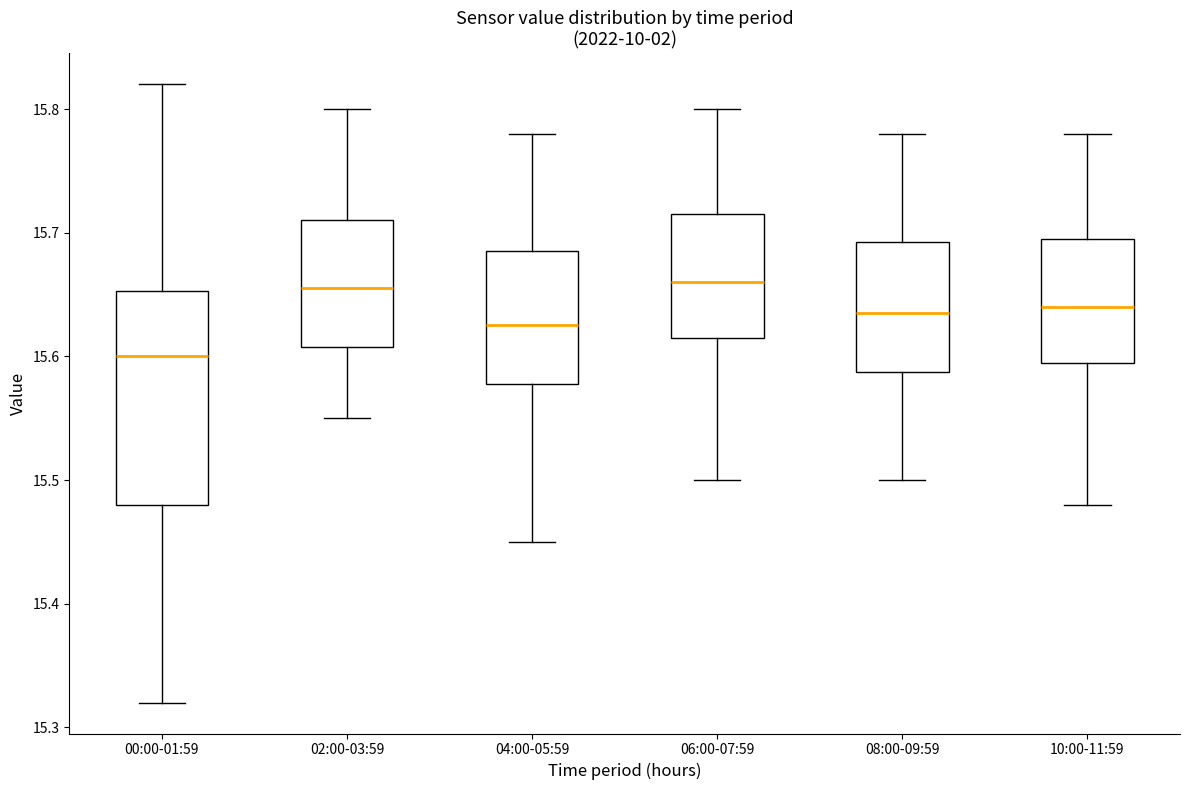

Comparing the boxes themselves (not the whiskers), which one is the tallest?

00:00-01:59